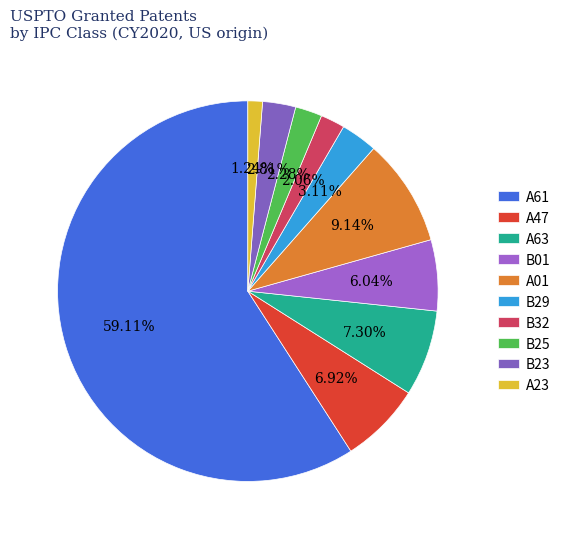

Count the number of slices in the pie.

10